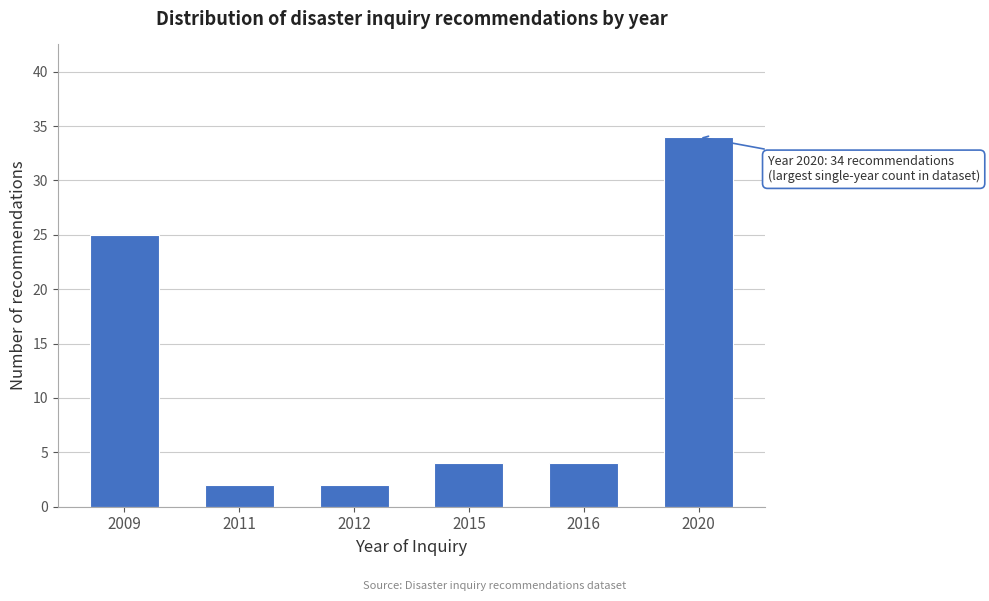

Reading left to right, list all the values displayed in this chart.

25	2	2	4	4	34